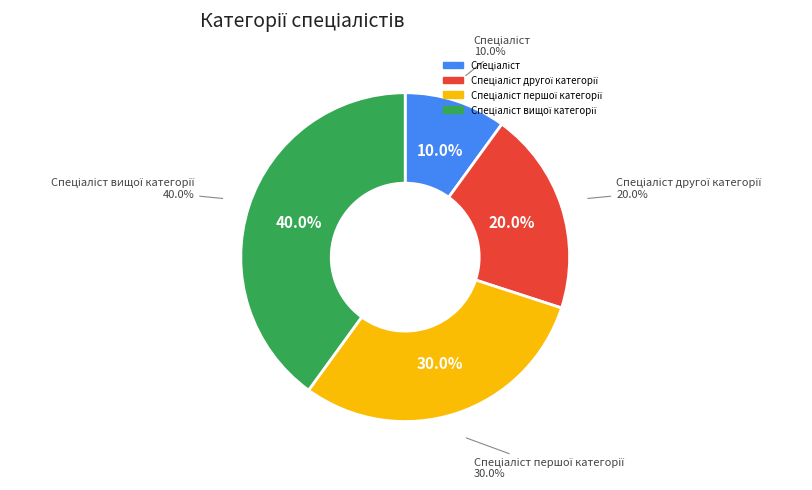

To the nearest percent, what is the combined percentage of Спеціаліст першої категорії and Спеціаліст другої категорії?

50%